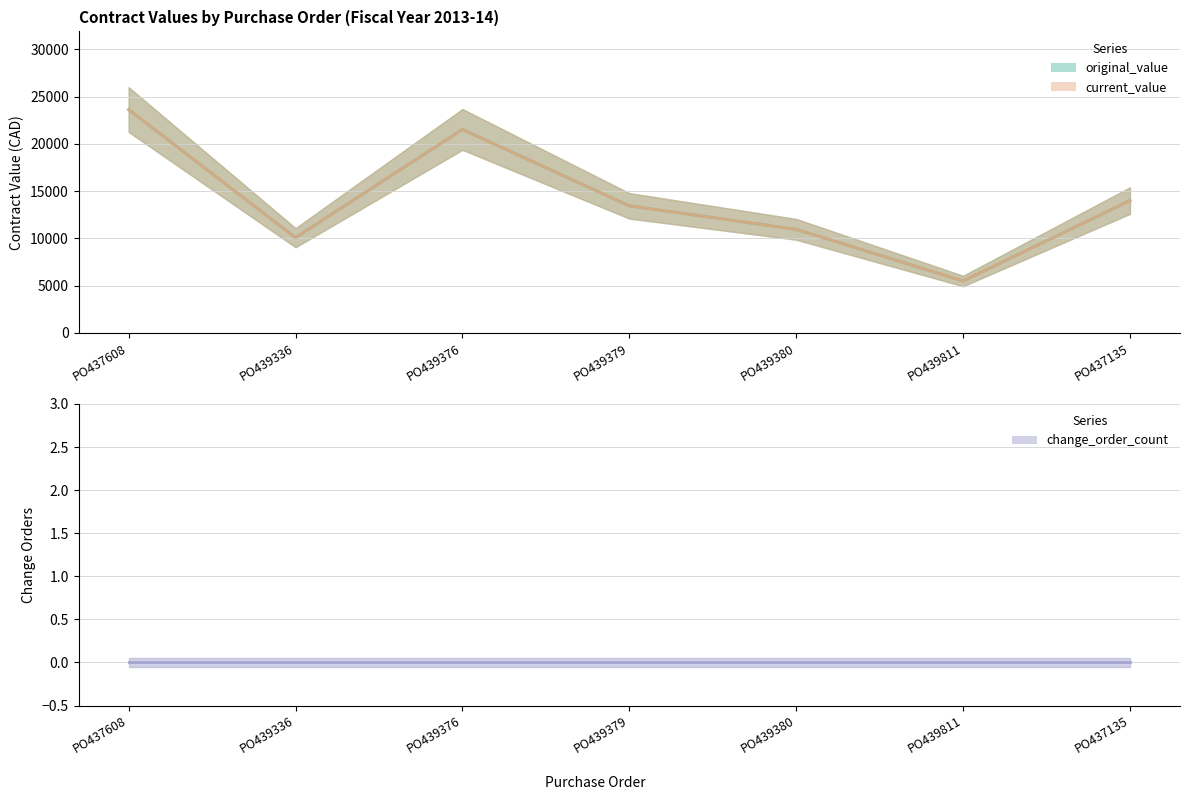

Which category has the highest value in the current_value series?

PO437608